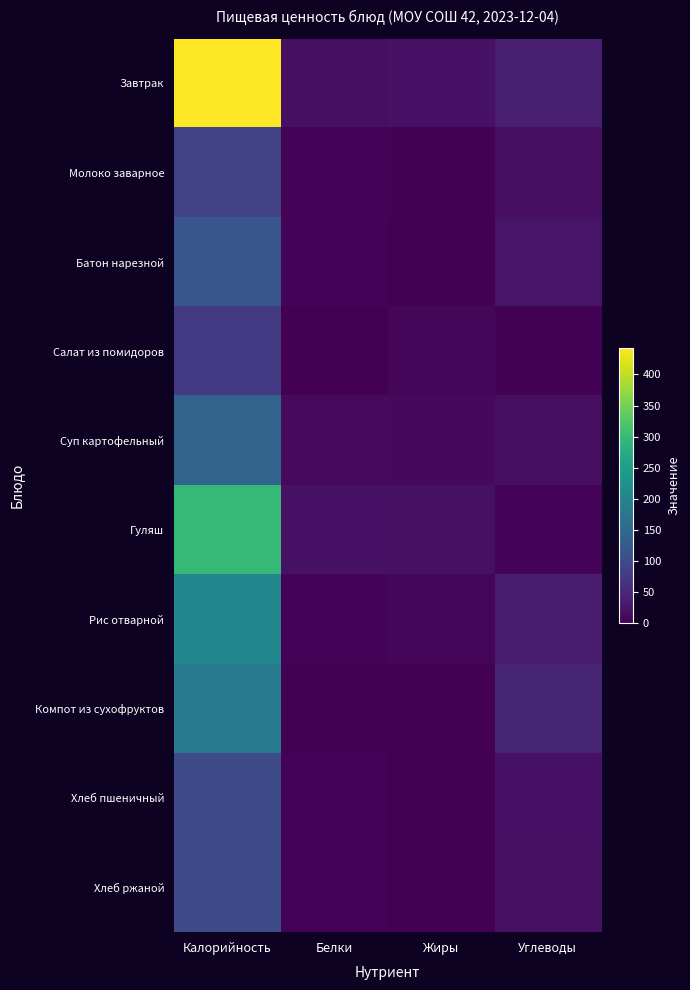

Which series changed the most between Жиры and Углеводы?

Компот из сухофруктов